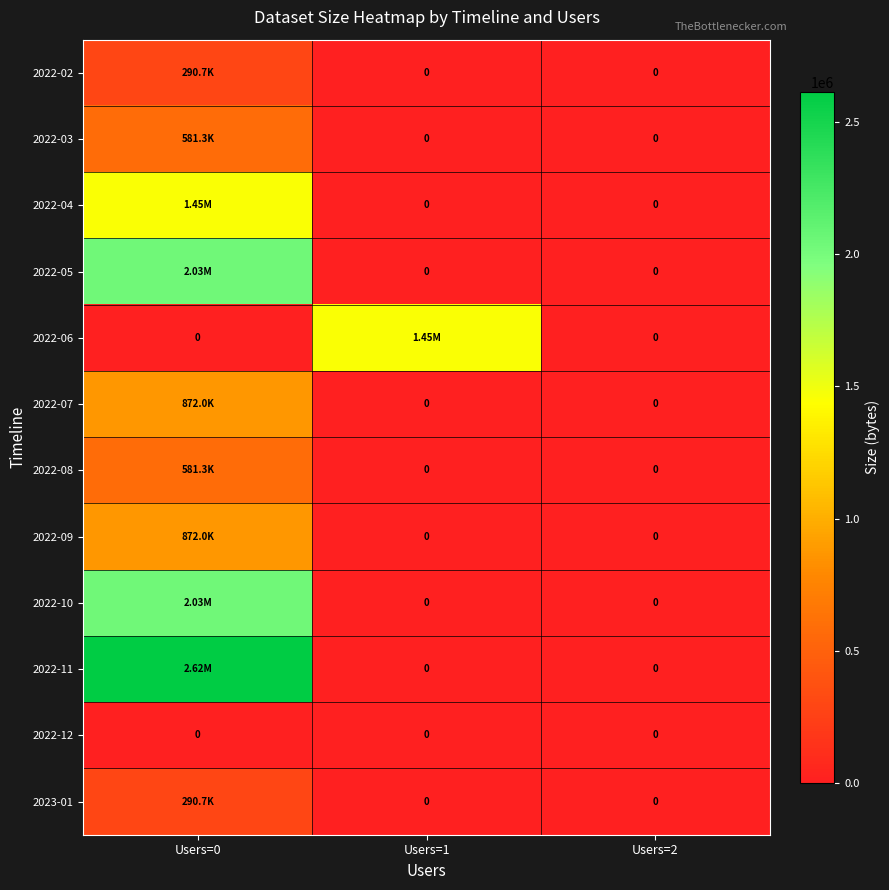

Between Users=0 and Users=1, which series saw the biggest shift?

2022-11